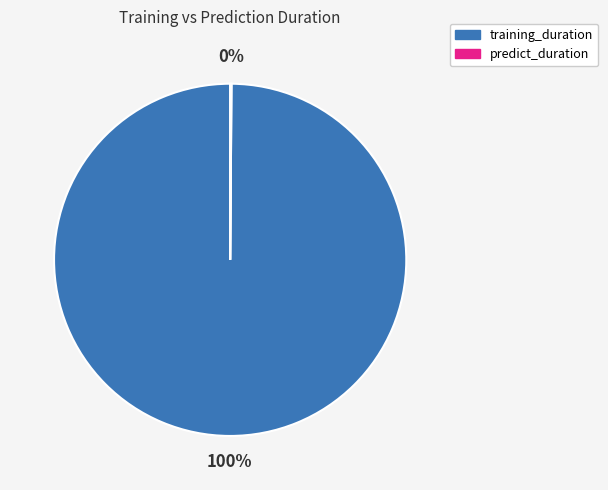

Is it true that training_duration is 100% of the pie?

True